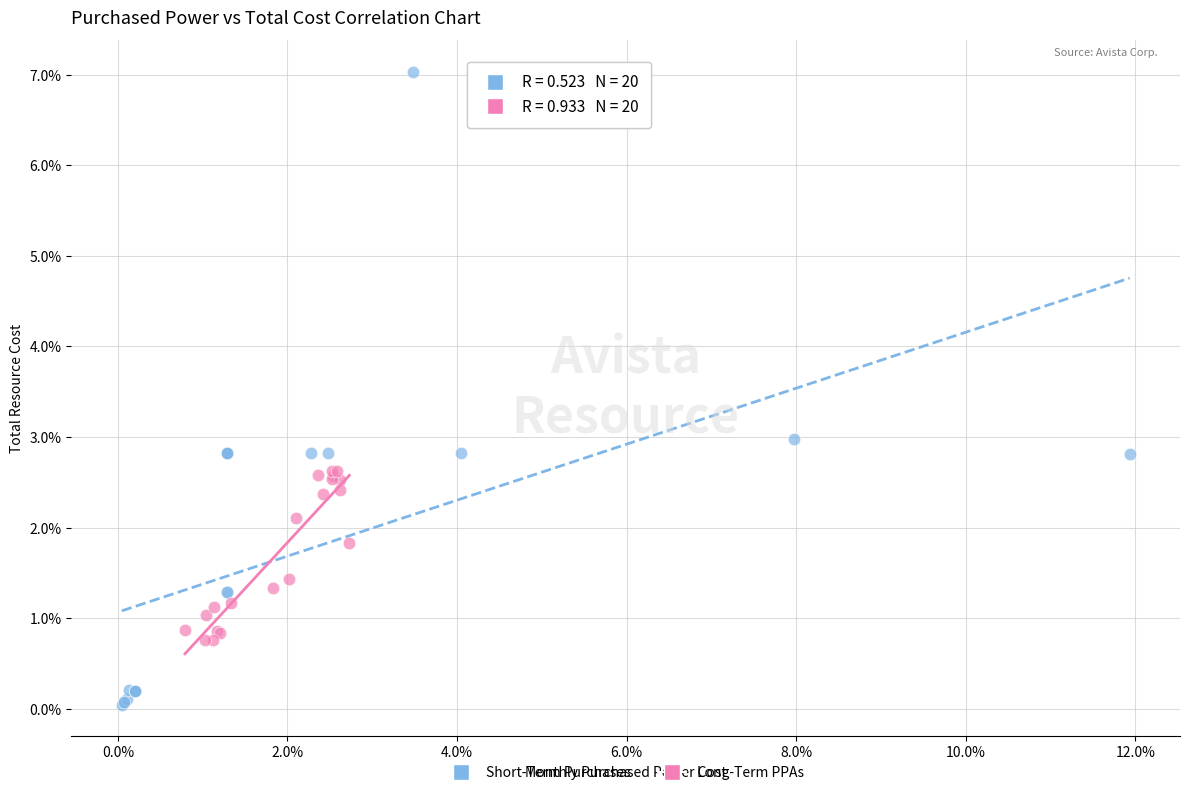

Which series has the widest spread of Y values?

Short-Term Purchases